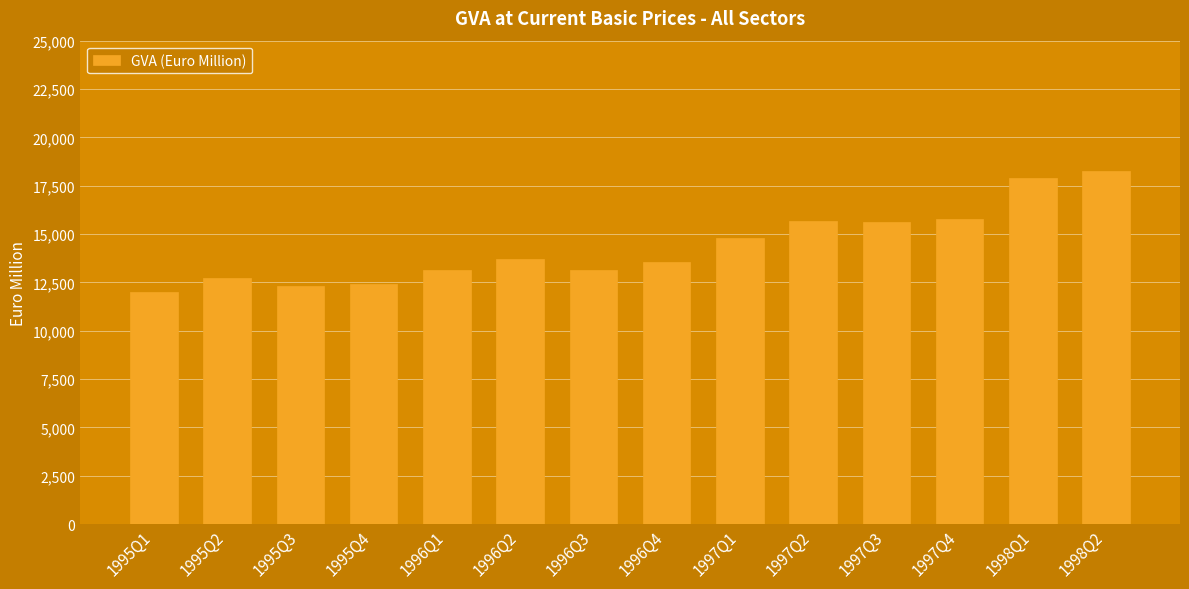

Which has a higher value, 1998Q1 or 1995Q2?

1998Q1